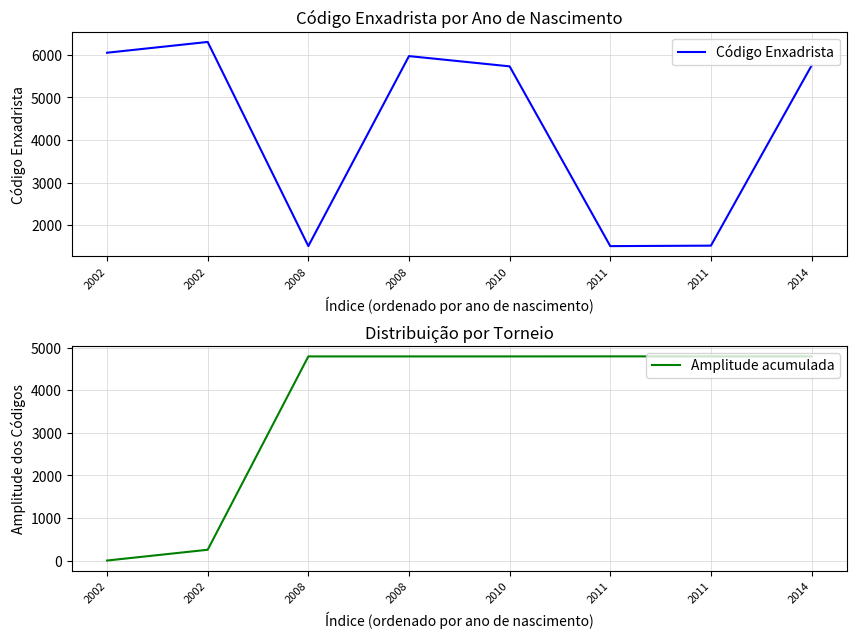

Where is the first local minimum for Código Enxadrista?

2008